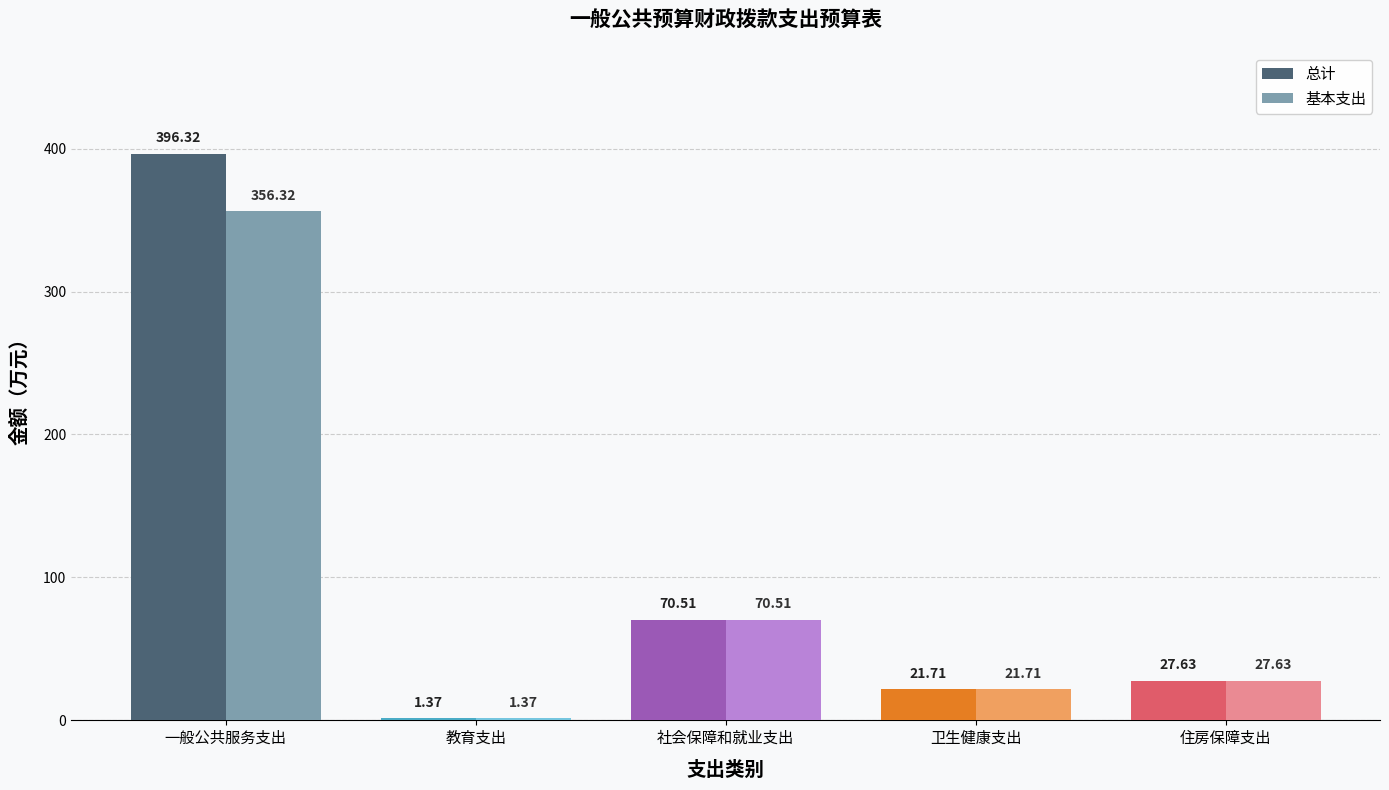

Is the value of 总计 at 住房保障支出 greater than the value of 基本支出 at 一般公共服务支出?

No